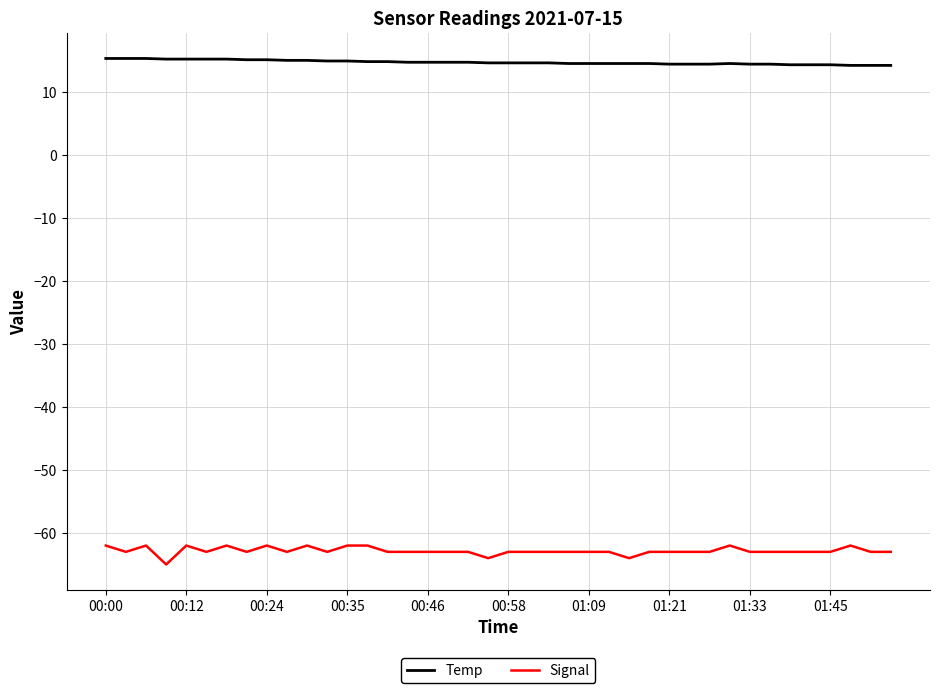

True or false: Temp and Signal intersect in this chart.

False